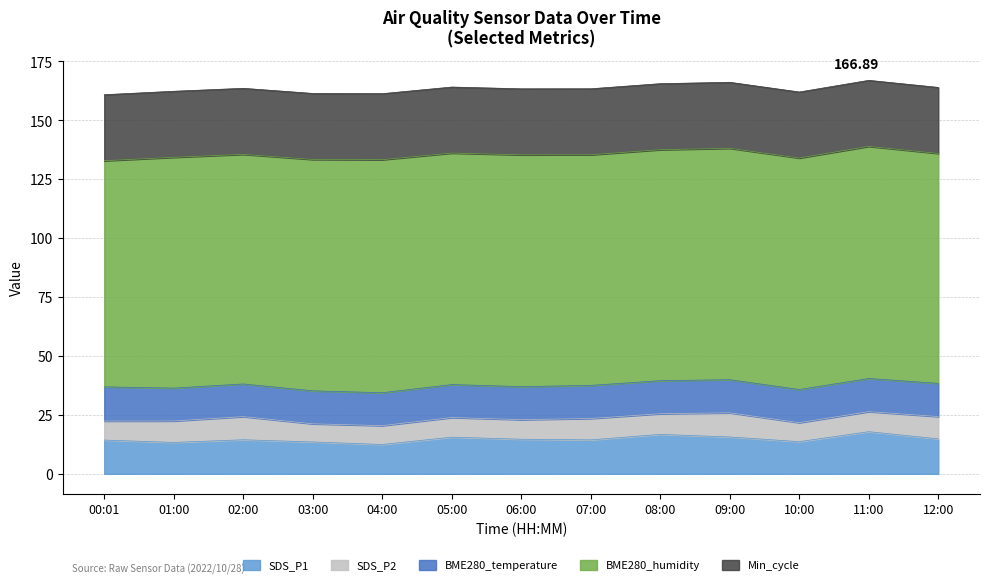

What are all the series names shown in the legend?

SDS_P1, SDS_P2, BME280_temperature, BME280_humidity, Min_cycle